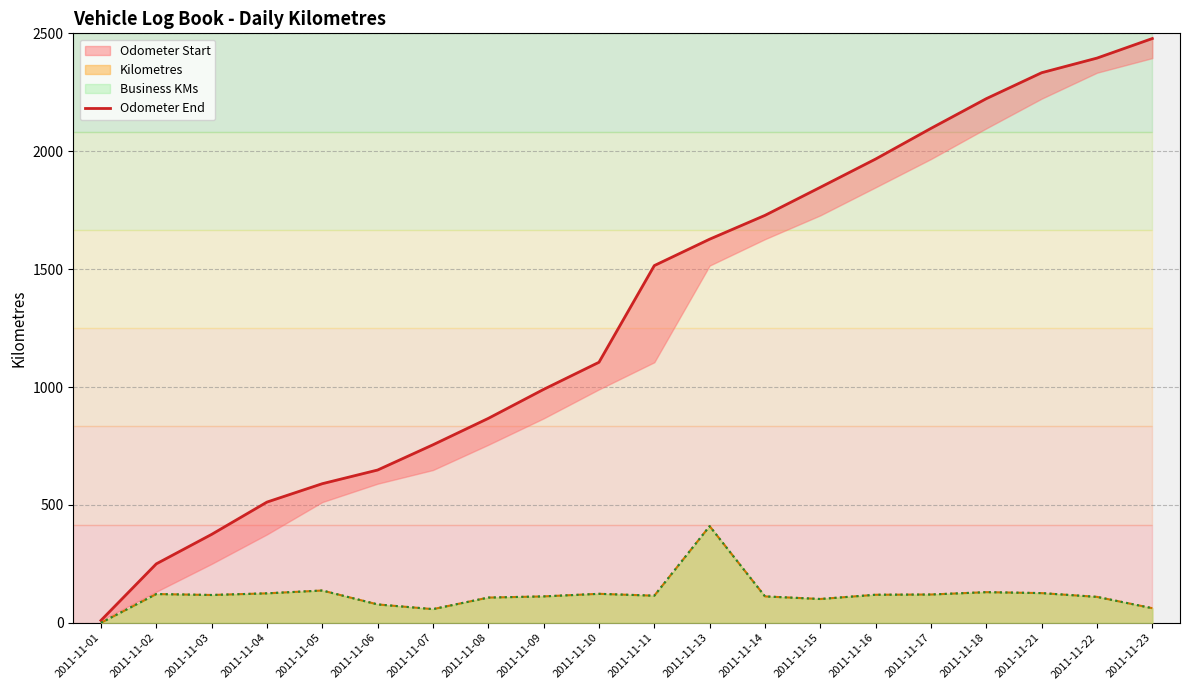

Does the chart display data point markers on the line(s)?

No